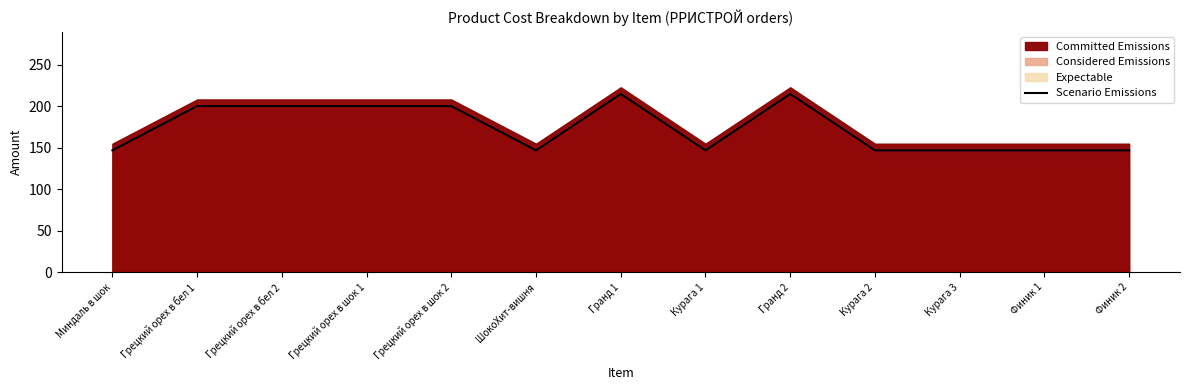

What is the minimum value shown in the chart?

146.6